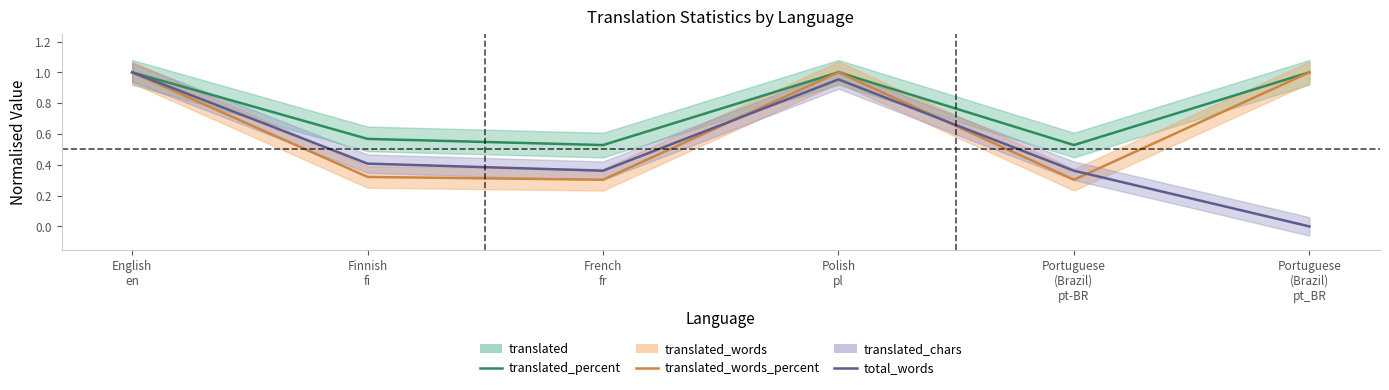

Where is the first local maximum for total_words?

Polish
pl